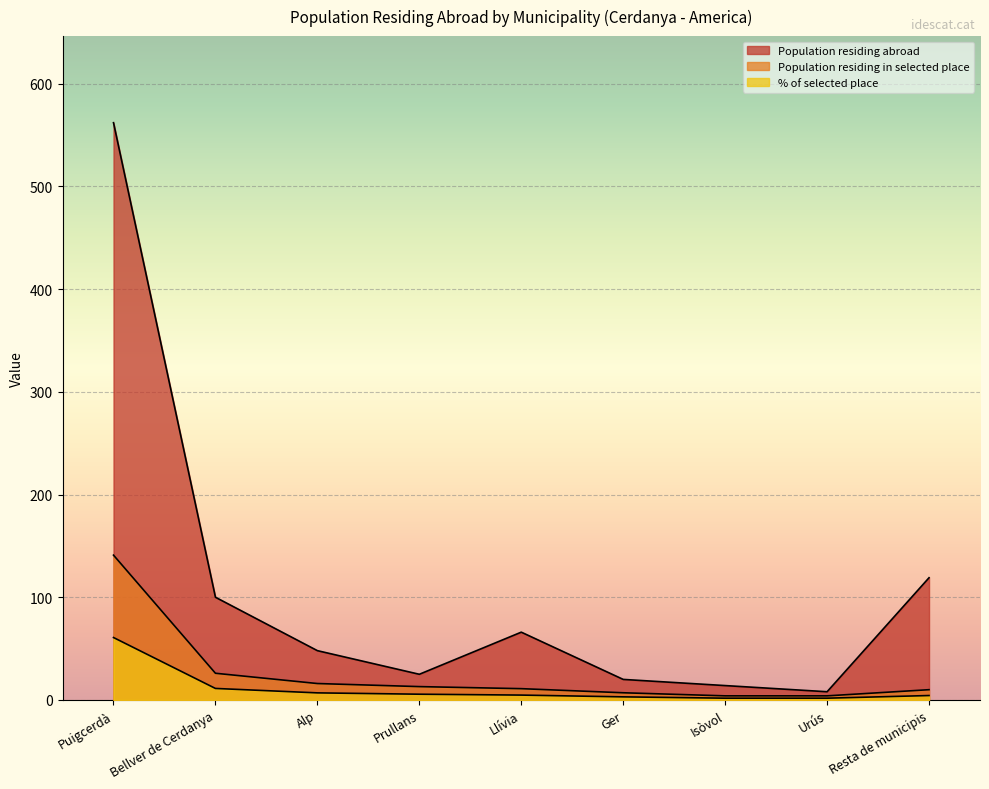

Reading left to right, list all the values displayed in this chart.

Population residing abroad: Puigcerdà=562.0	Bellver de Cerdanya=100.0	Alp=48.0	Prullans=25.0	Llívia=66.0	Ger=20.0	Isòvol=14.0	Urús=8.0	Resta de municipis=119.0
Population residing in selected place: Puigcerdà=141.0	Bellver de Cerdanya=26.0	Alp=16.0	Prullans=13.0	Llívia=11.0	Ger=7.0	Isòvol=4.0	Urús=4.0	Resta de municipis=10.0
% of selected place: Puigcerdà=60.8	Bellver de Cerdanya=11.2	Alp=6.9	Prullans=5.6	Llívia=4.7	Ger=3.0	Isòvol=1.7	Urús=1.7	Resta de municipis=4.3